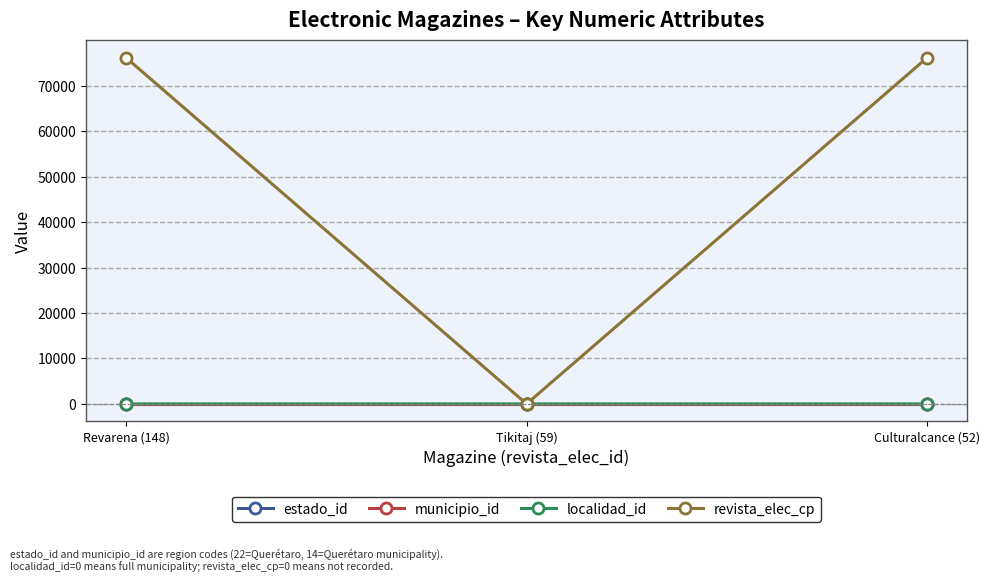

Between Tikitaj (59) and Culturalcance (52), which series saw the biggest shift?

revista_elec_cp